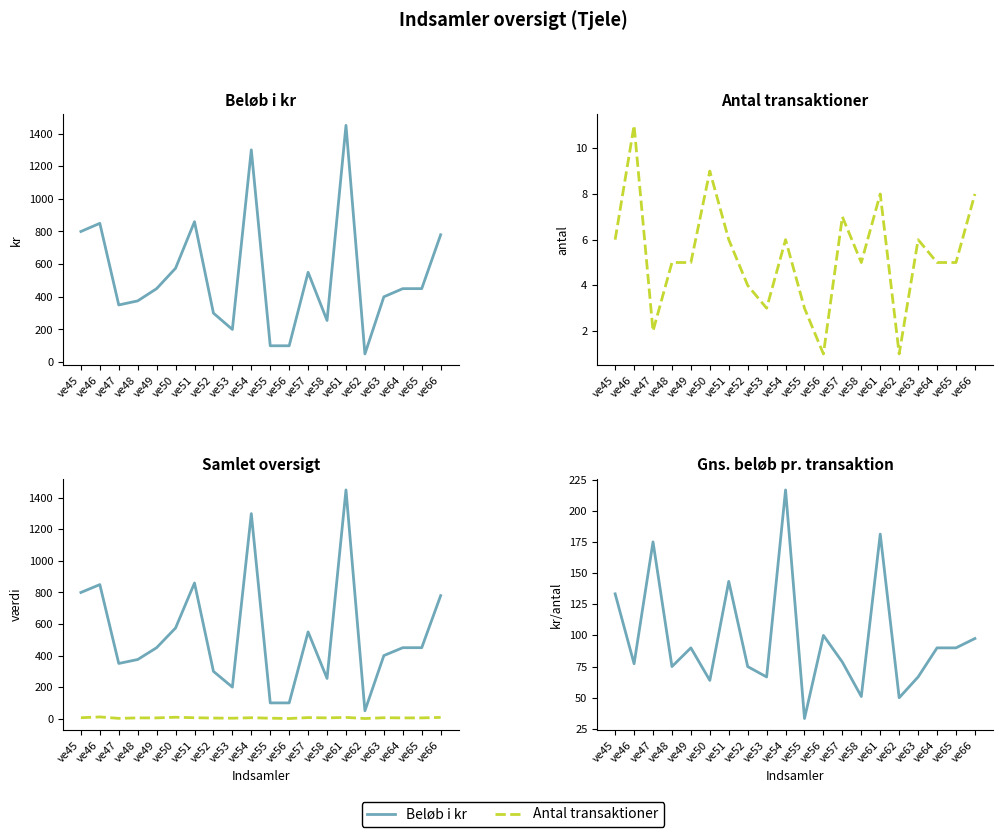

What is the minimum value for Beløb i kr?

50.0